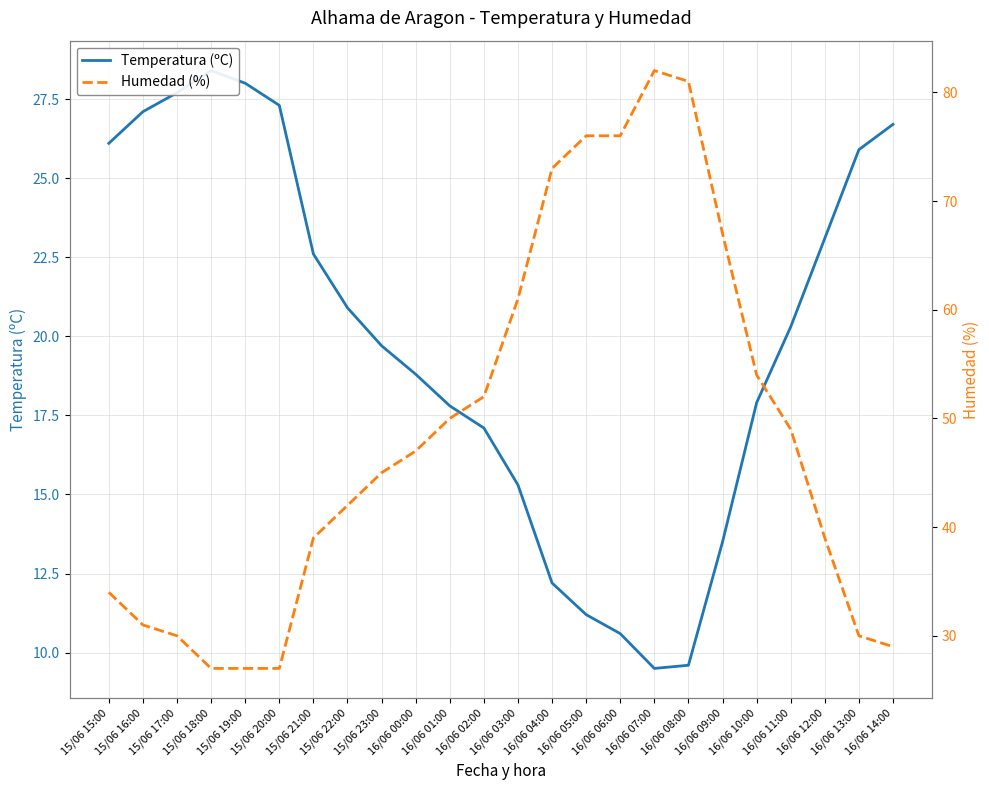

Which series has the widest spread of values?

Humedad (%)